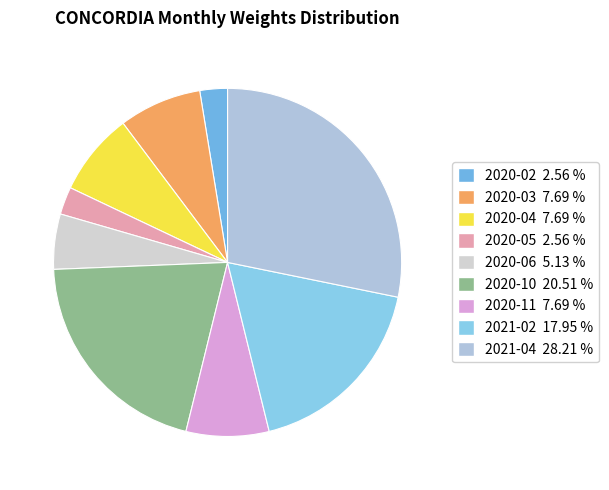

Is the sum of 2020-04 and 2020-02 greater than half?

No